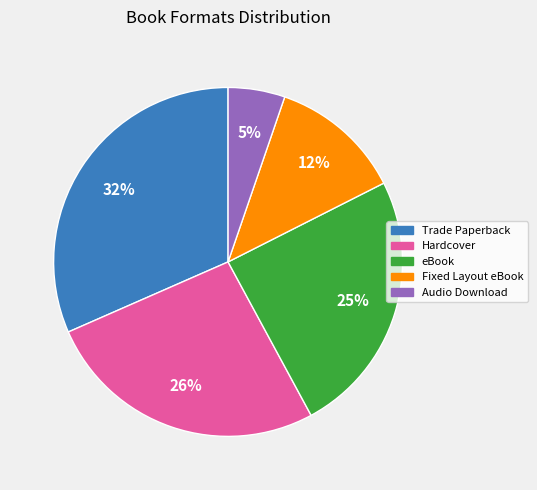

Which slice is the smallest?

Audio Download